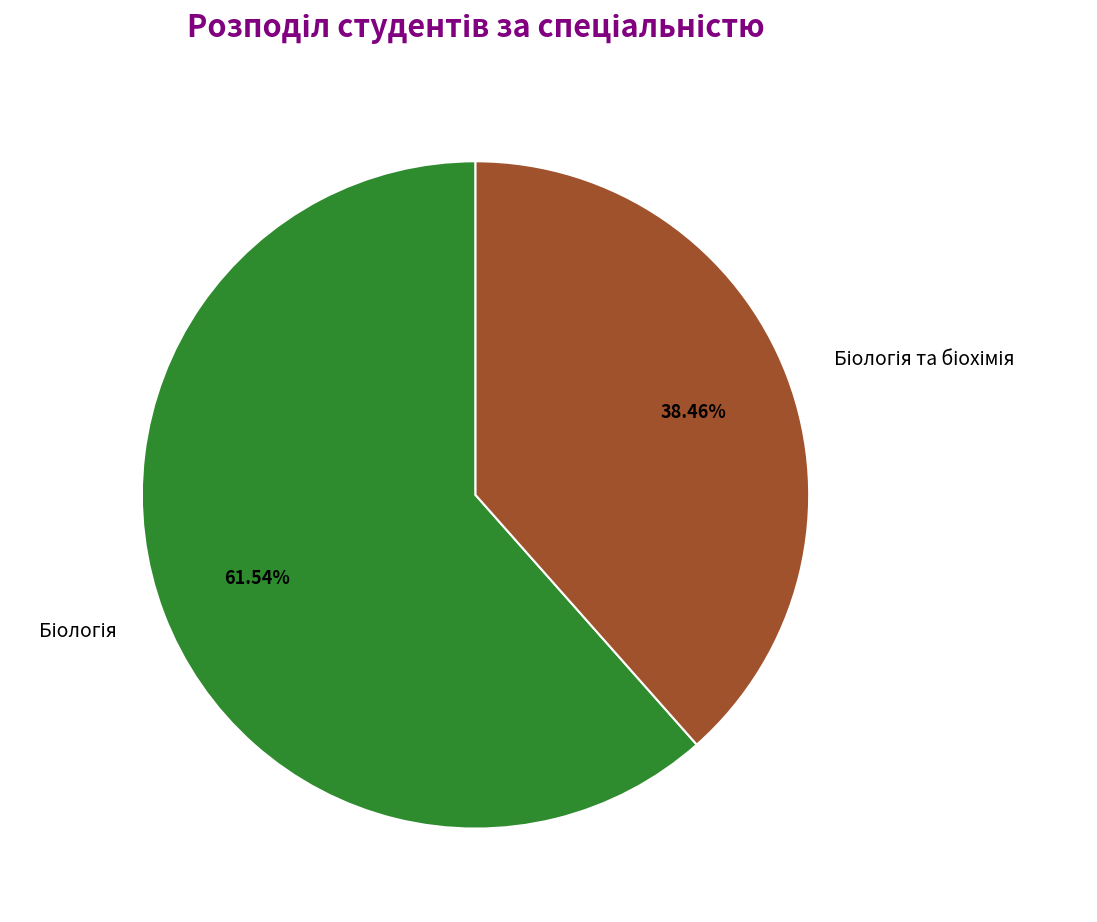

Does any single category account for the majority?

Yes